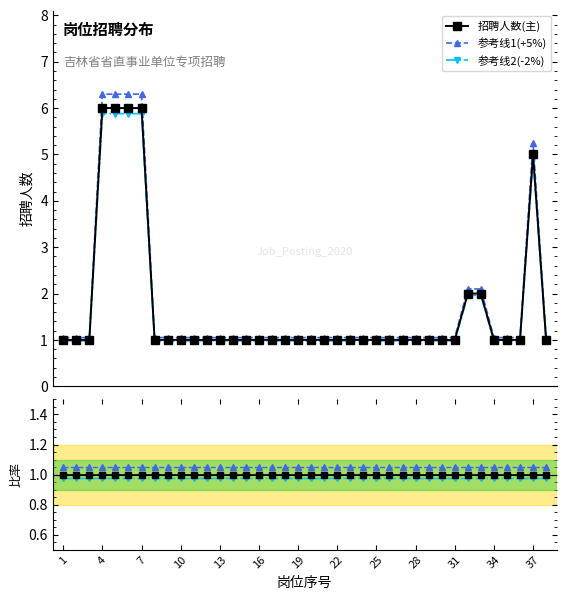

What is the value of the 招聘人数(主) point at the 32nd from the left?

2.0